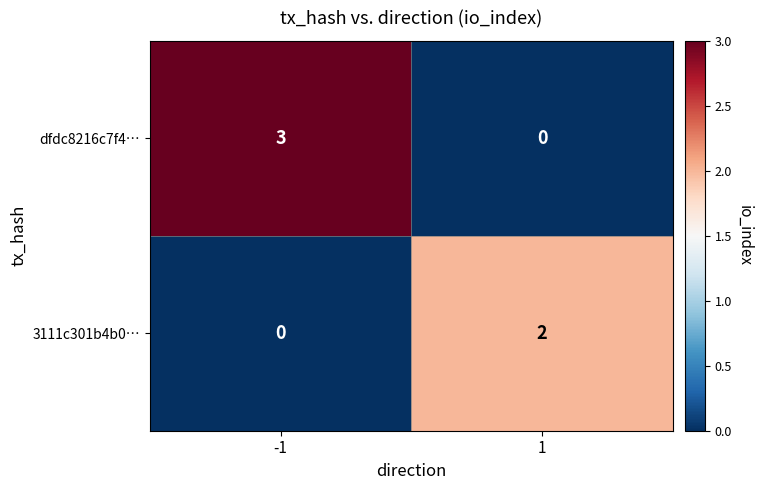

What is the sum of all dfdc8216c7f4… values?

3